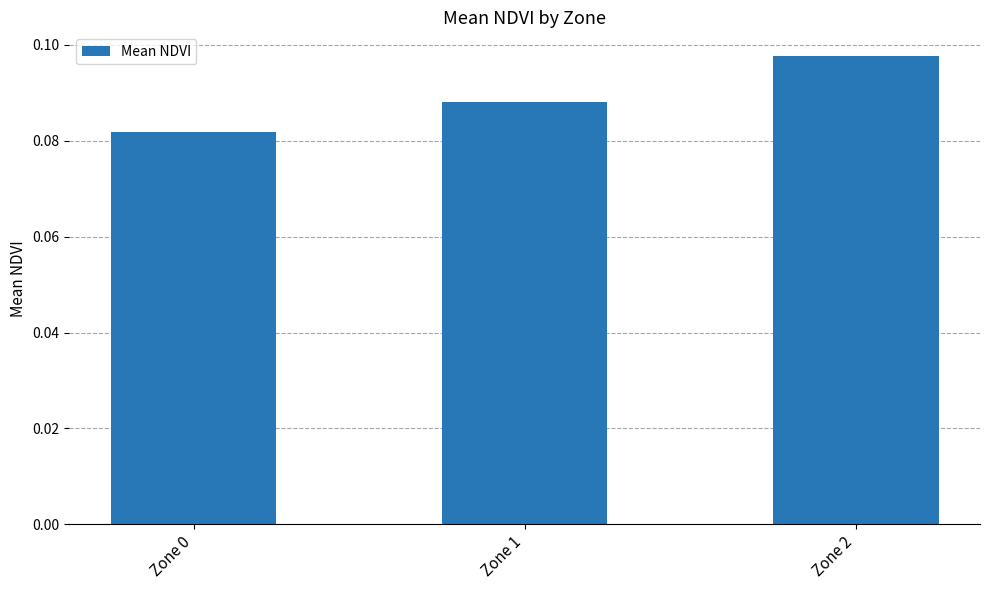

At which category does the chart reach its peak across all series?

Zone 2